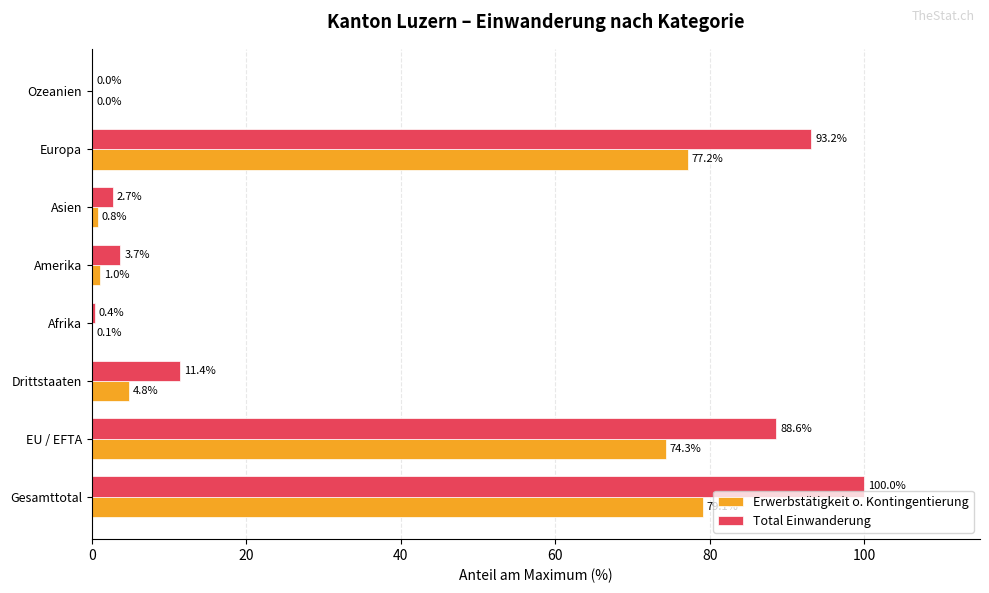

The value of Total Einwanderung at Europa is 93.2. True or false?

True